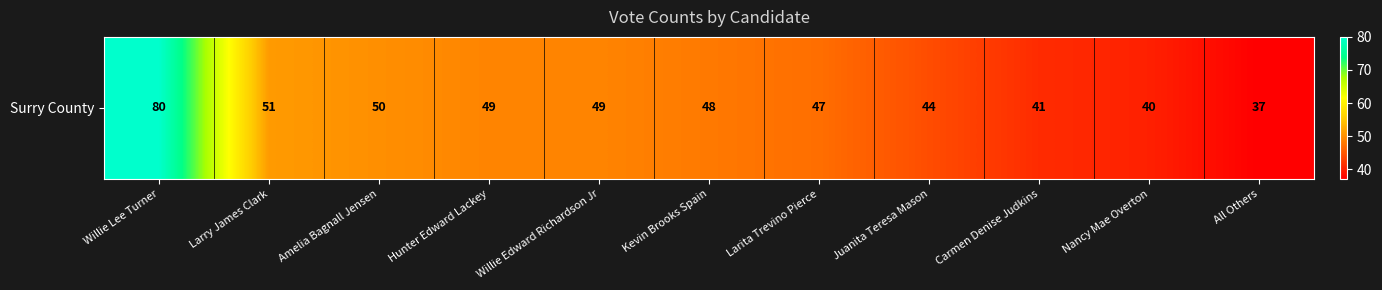

How many data points are less than 48?

5